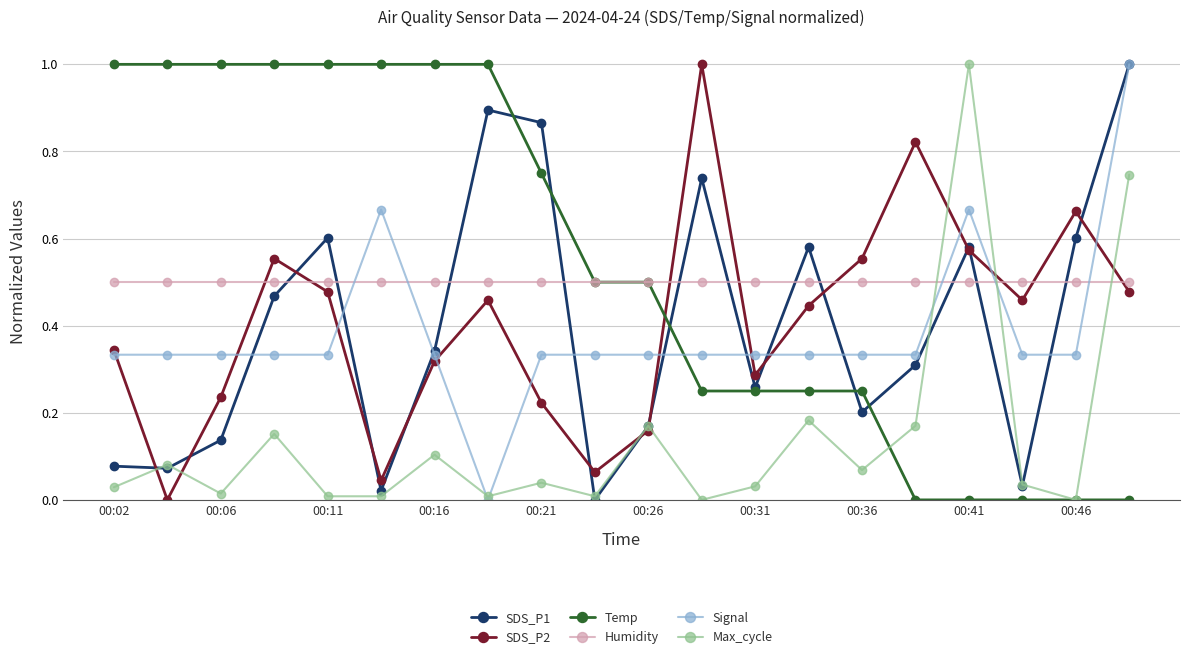

Which series ends up on top after the final intersection of Signal and Humidity?

Signal